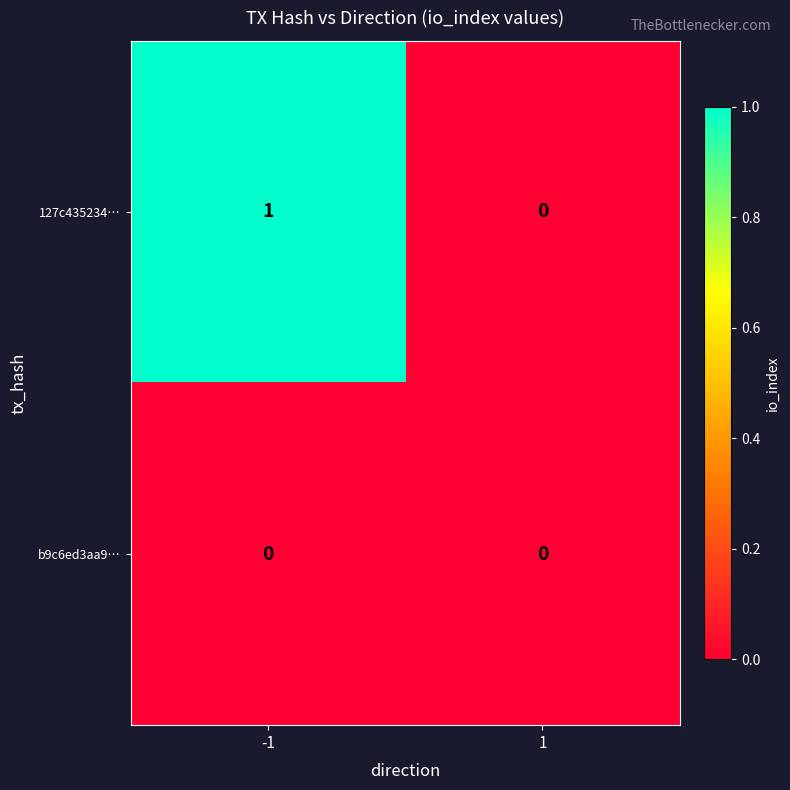

Which series has the largest total across all categories?

127c435234…